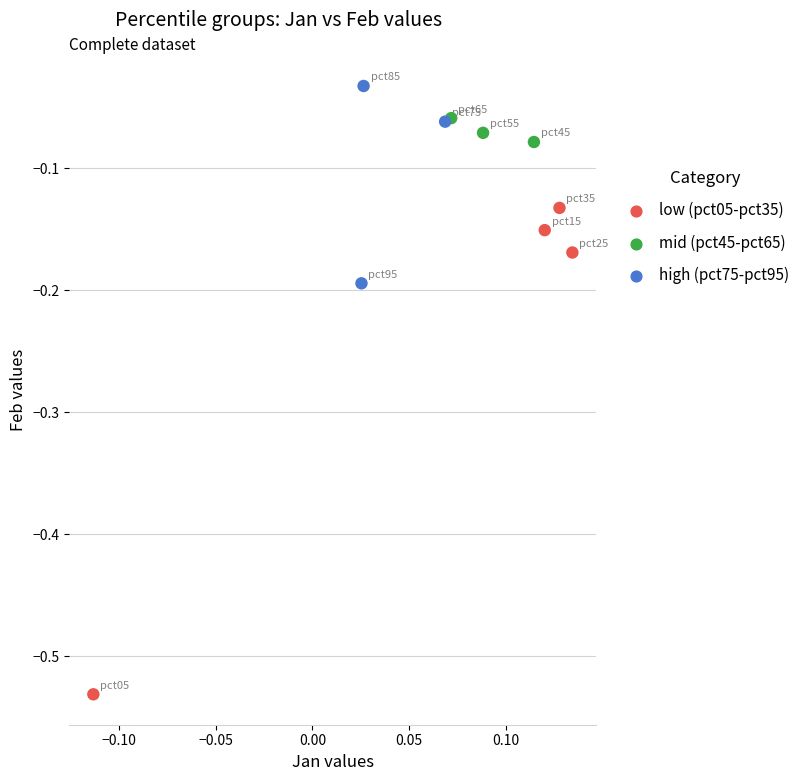

Which series reaches the maximum Y coordinate?

high (pct75-pct95)